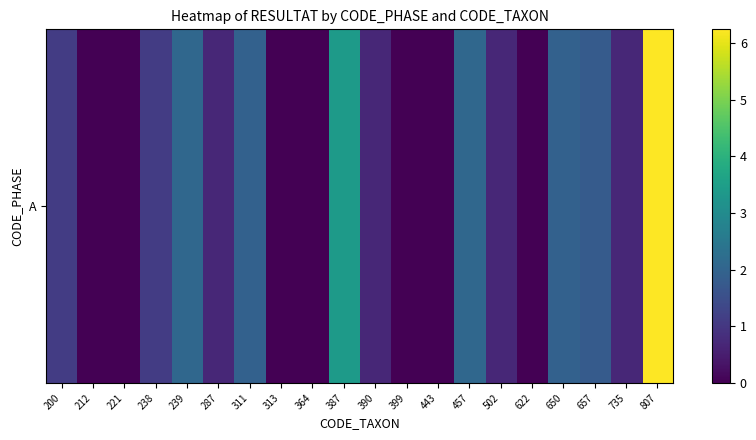

The chart shows a value of 0.0 at 212. True or false?

True